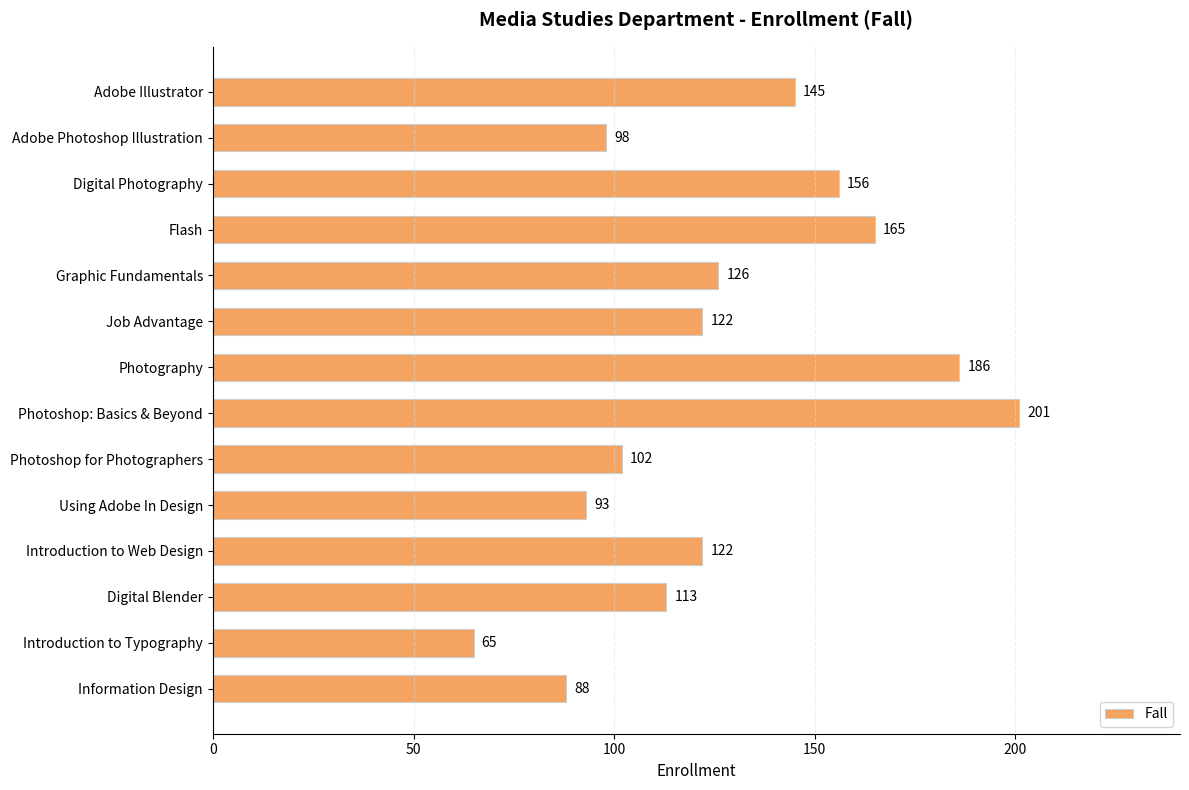

What is the change in value from Job Advantage to Digital Blender?

-9